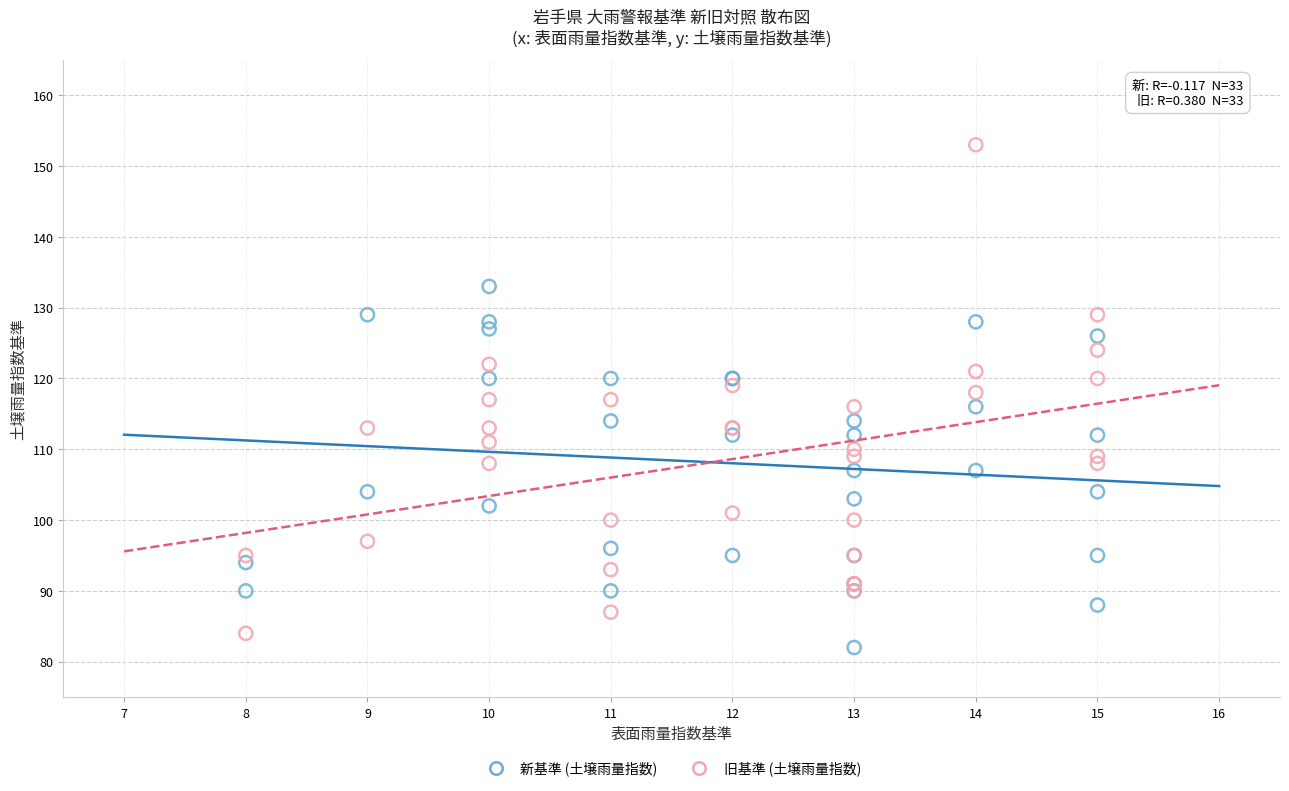

Which series reaches the maximum Y coordinate?

旧基準 (土壌雨量指数)